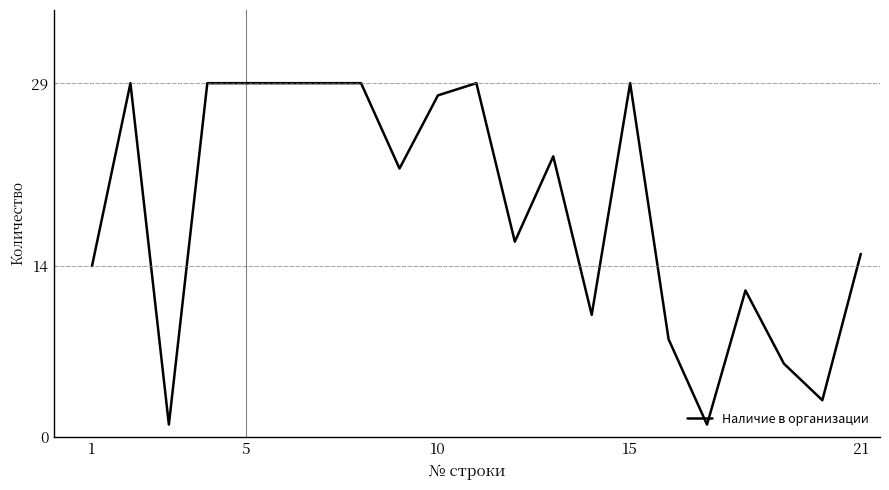

What is the maximum value shown in the chart?

29